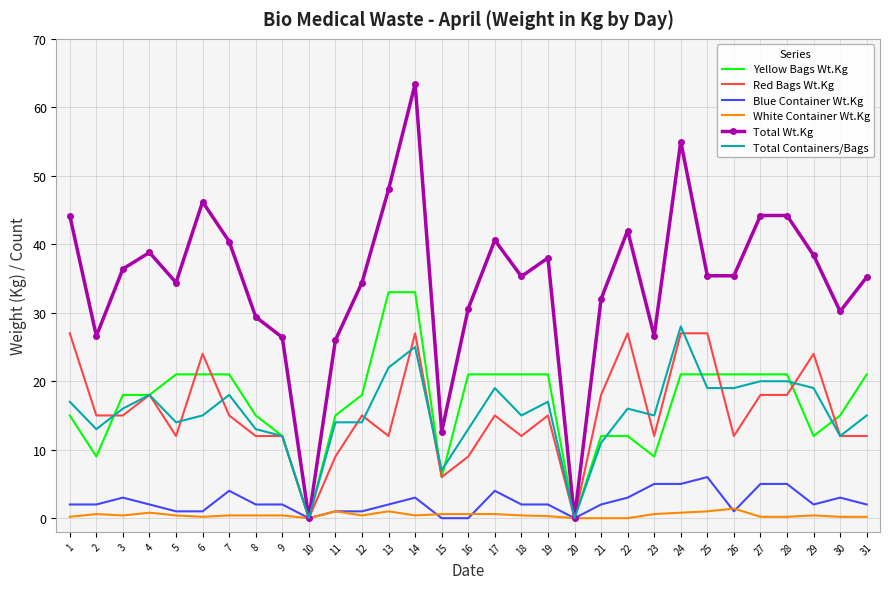

What is the spread (max minus min) of values at 5?

34.0